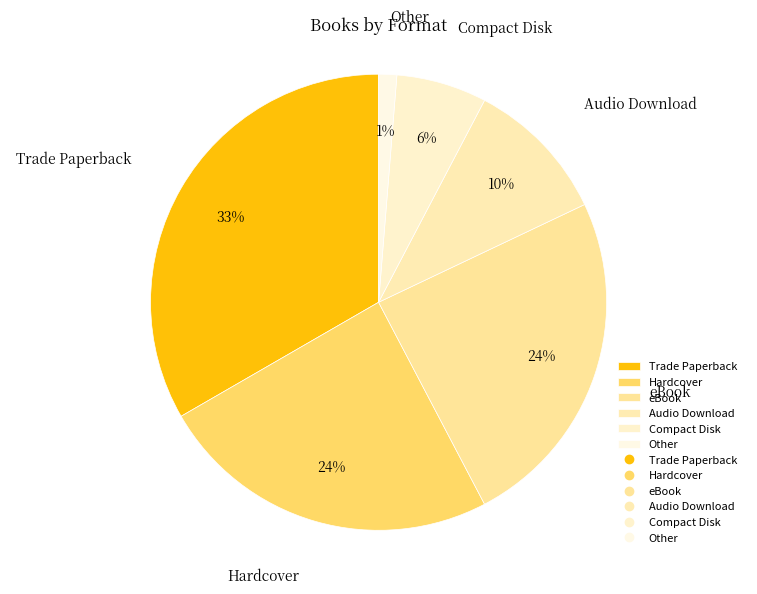

Which category has the smallest portion of the pie?

Other